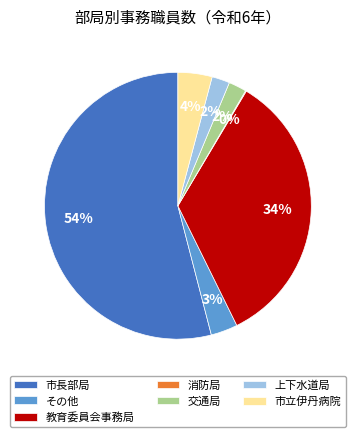

Do 上下水道局 and 市長部局 together represent more than half of the pie?

Yes